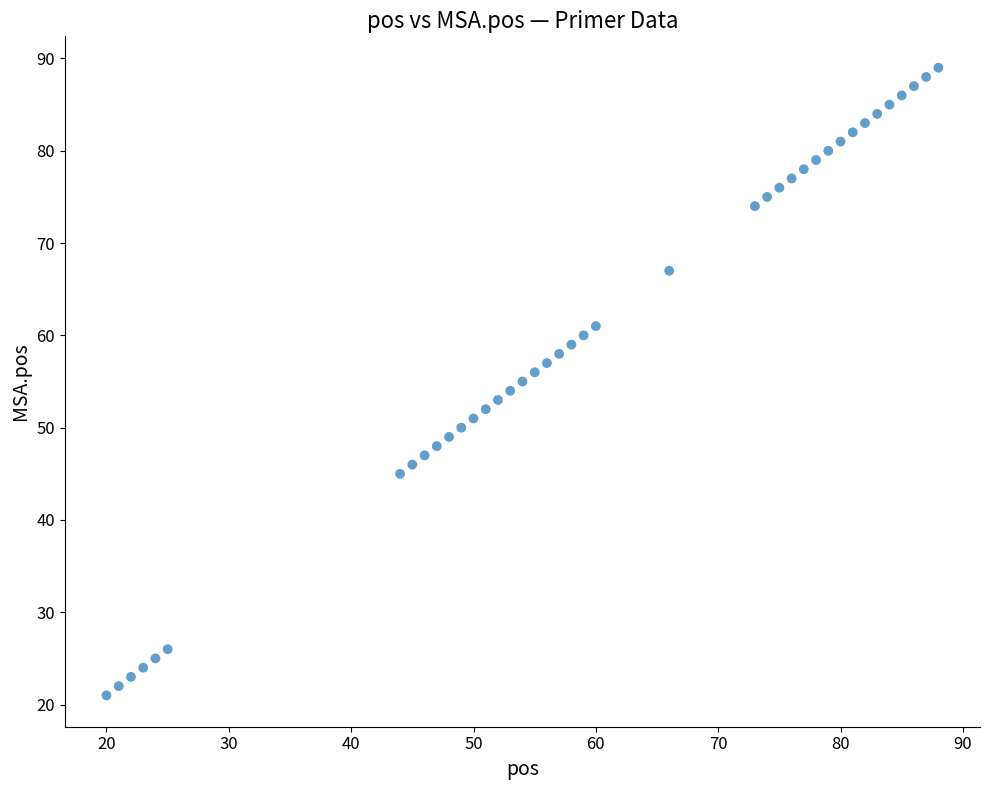

What is the range of Y values (max minus min)?

68